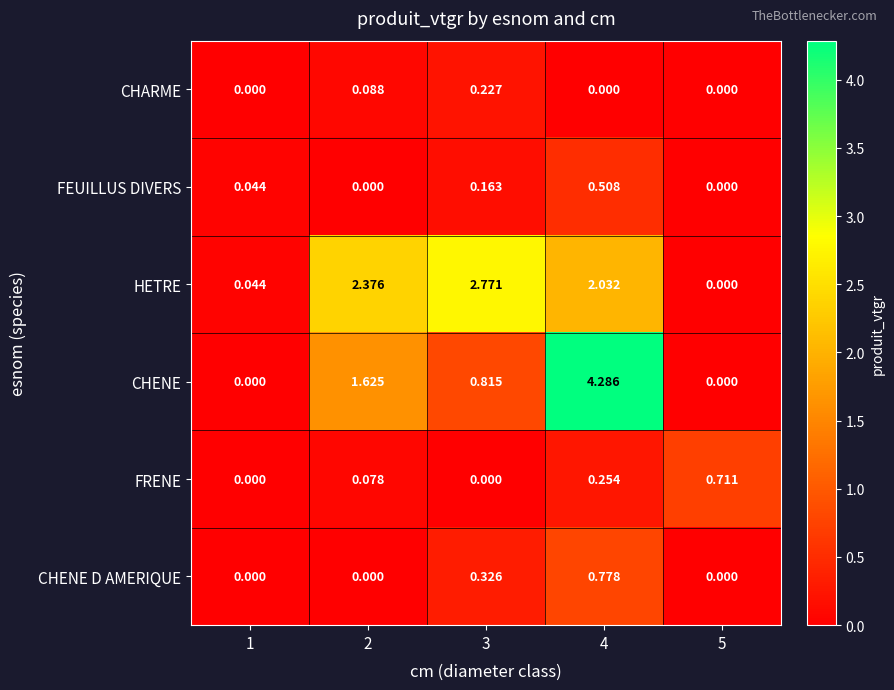

How many categories are shown in the chart?

5